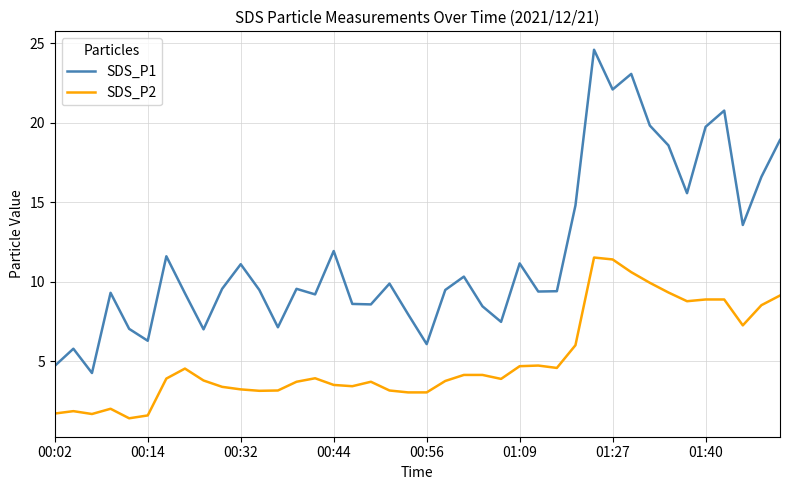

At how many categories does at least one series exceed 20?

4